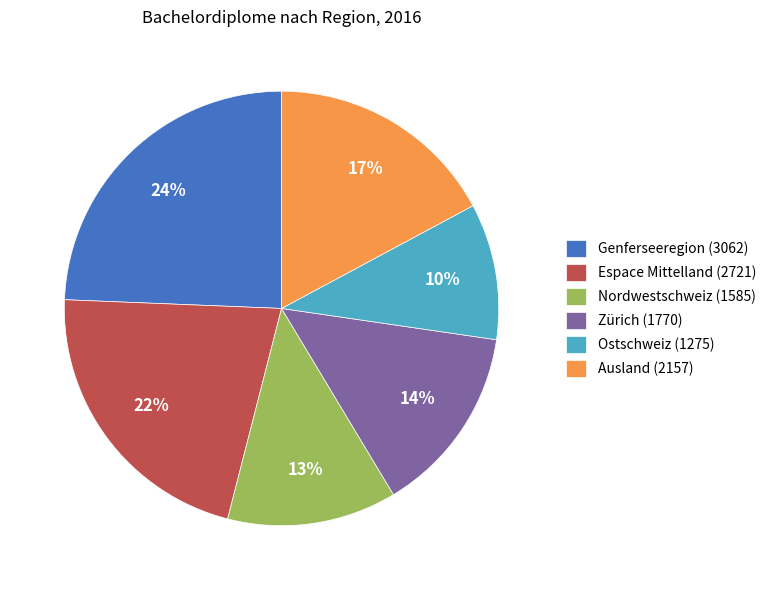

Do Ausland (2157) and Nordwestschweiz (1585) together represent more than half of the pie?

No